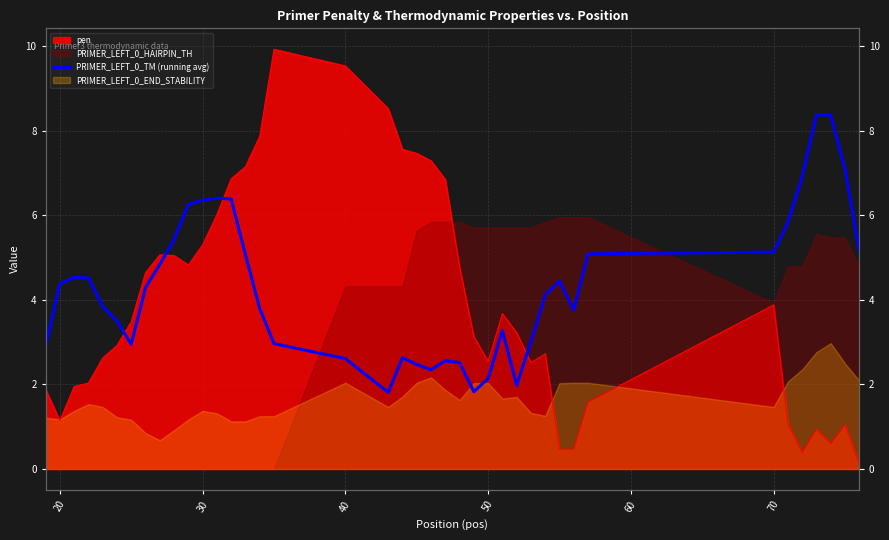

How many values are below 4?

19